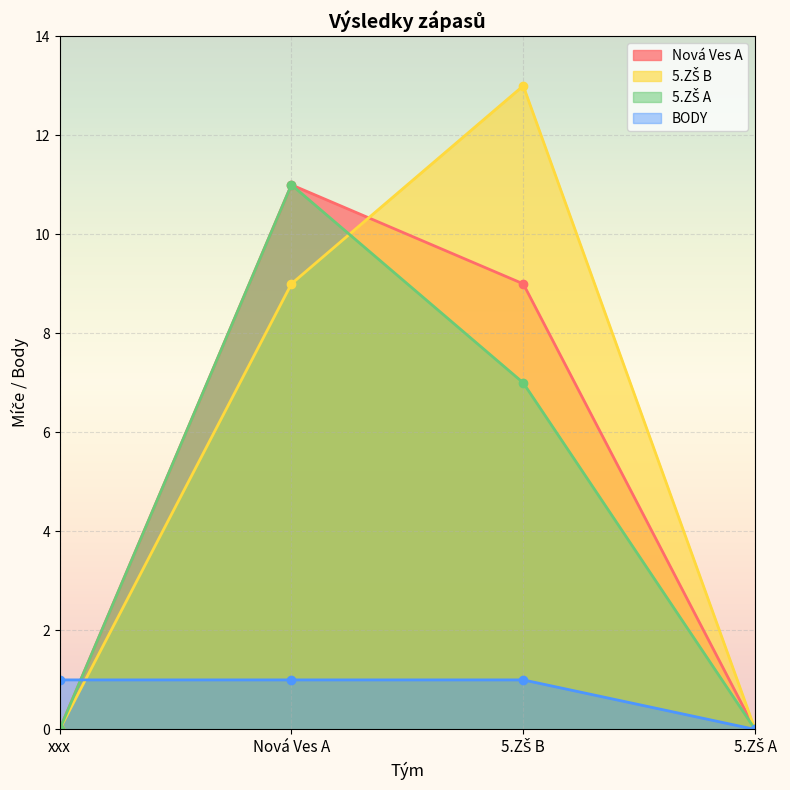

List the labels in order of 5.ZŠ B value, largest first.

5.ZŠ B, Nová Ves A, xxx, 5.ZŠ A